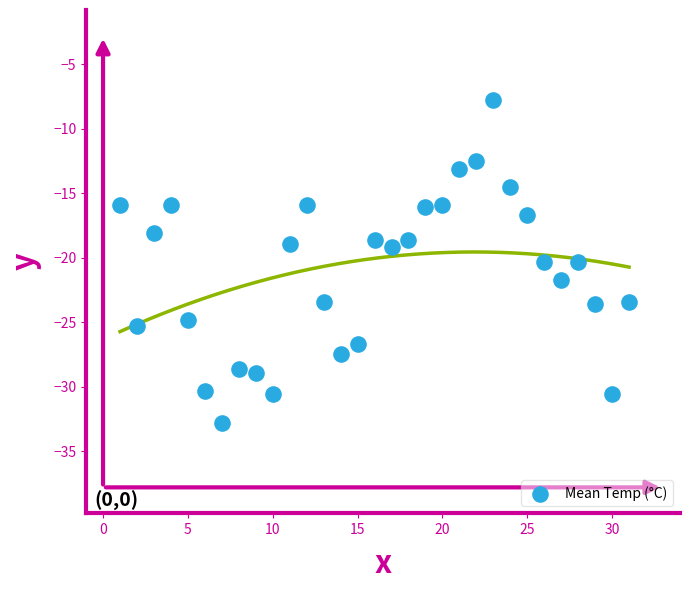

What is the range of X values (max minus min)?

30.0